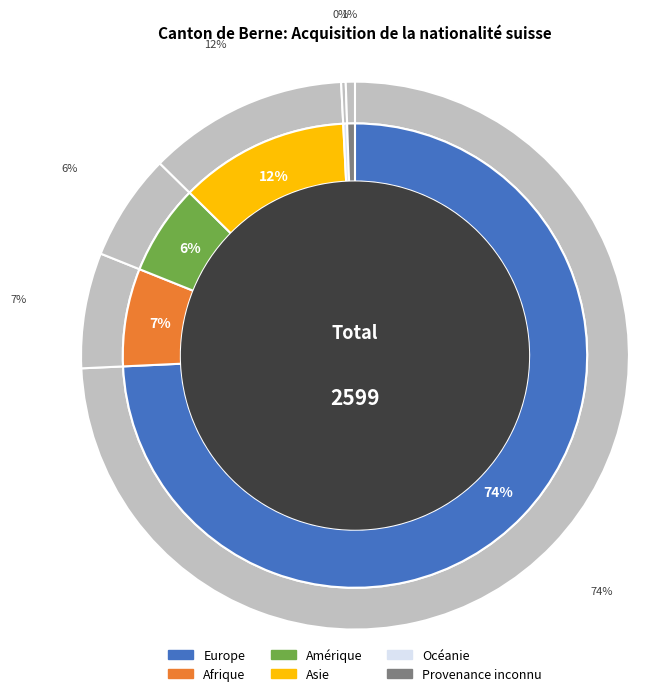

What percentage do Amérique and Afrique together represent?

13.1%